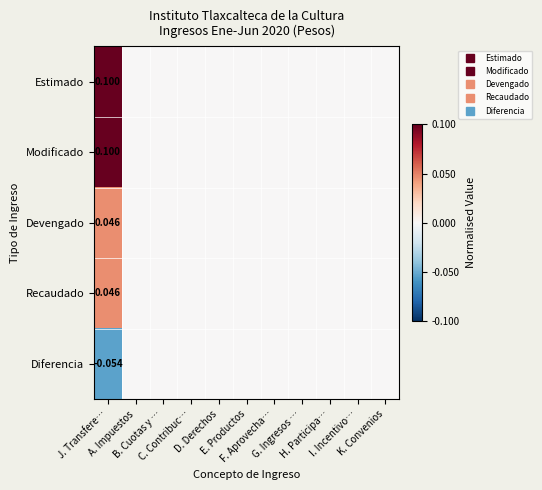

At K. Convenios, list the series in order from smallest to largest.

Estimado, Modificado, Devengado, Recaudado, Diferencia